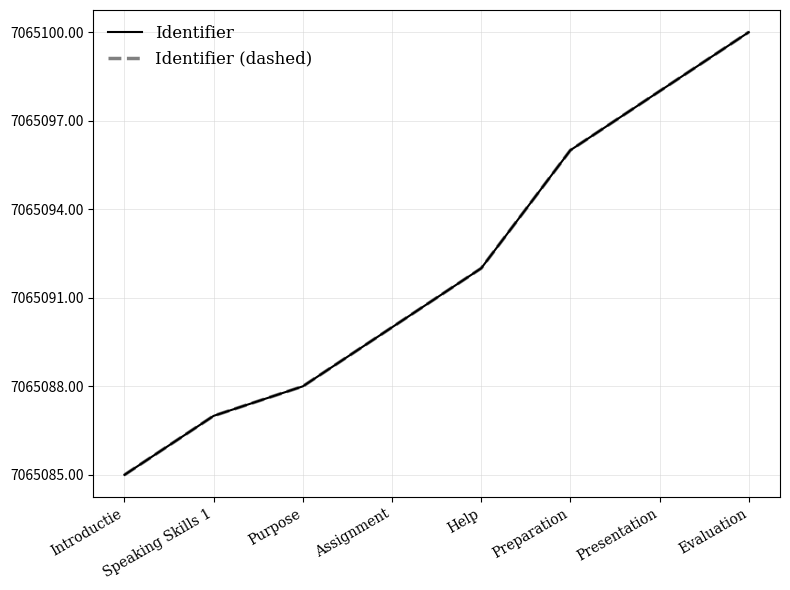

What is the lowest value of the Identifier (dashed) series?

7065085